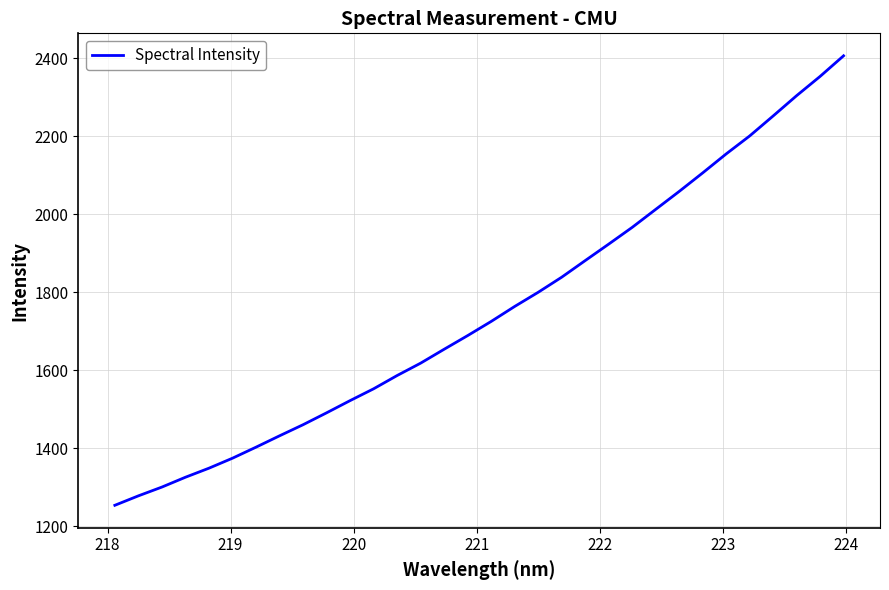

What is the difference between the maximum and minimum values?

1152.3